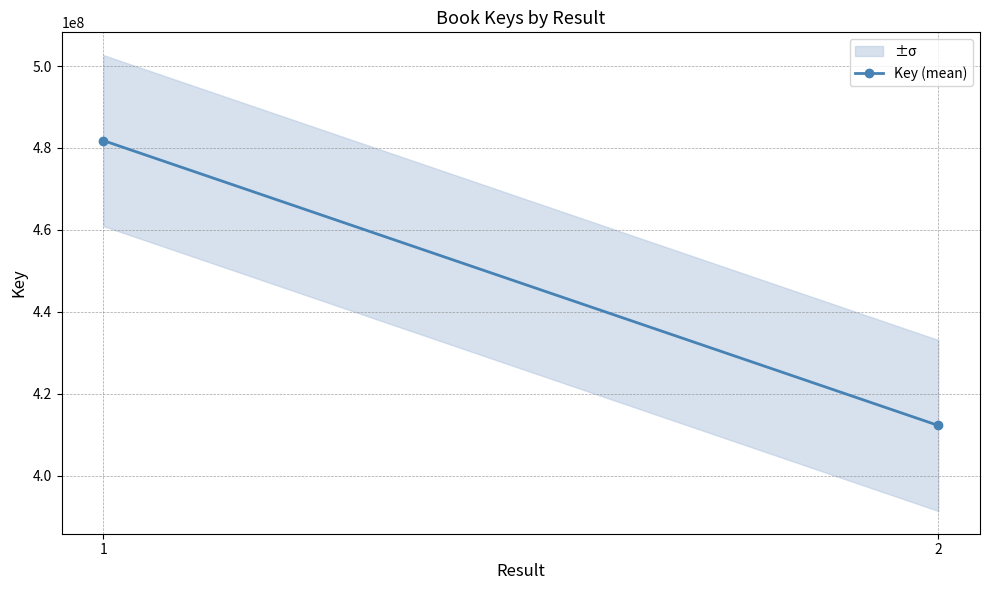

The chart shows a value of 159003158 at 2. True or false?

False